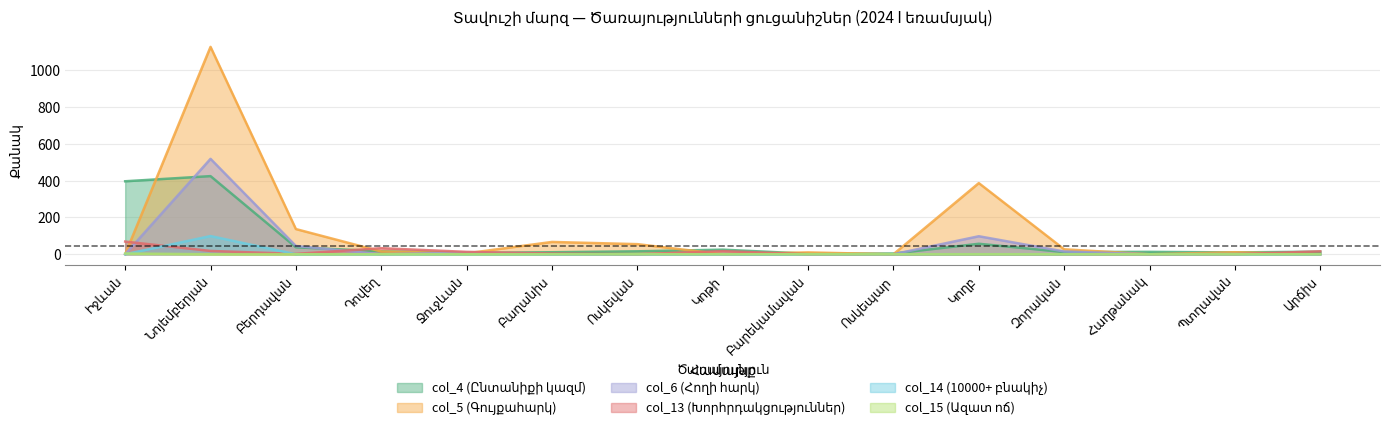

How many interior local peaks does the col_6 (Հողի հարկ) series have?

4